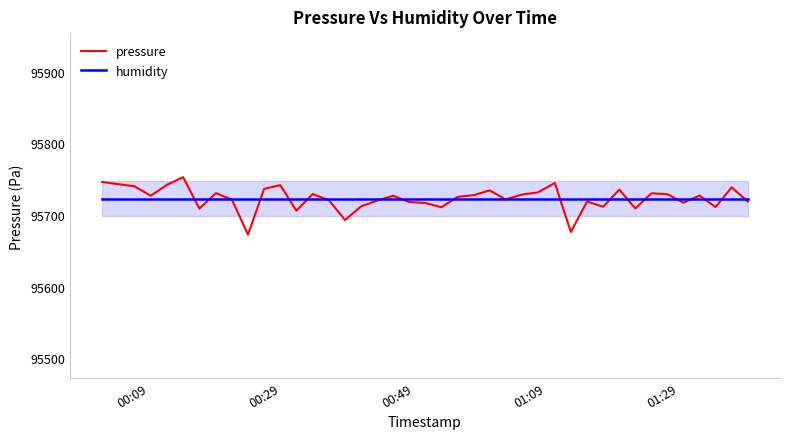

What is the minimum value shown in the chart?

95672.6